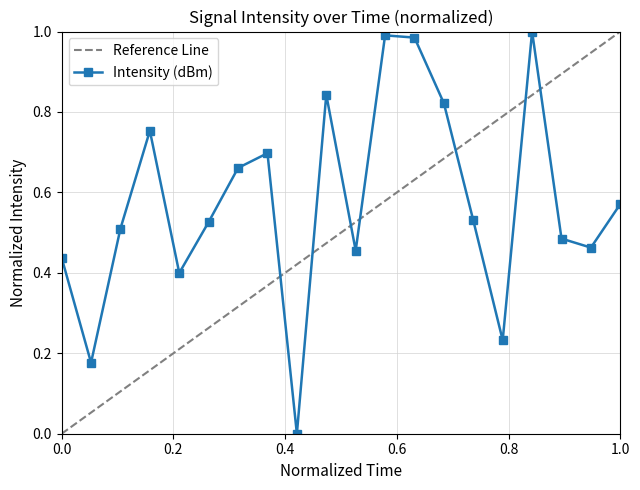

How many positive values are there?

19